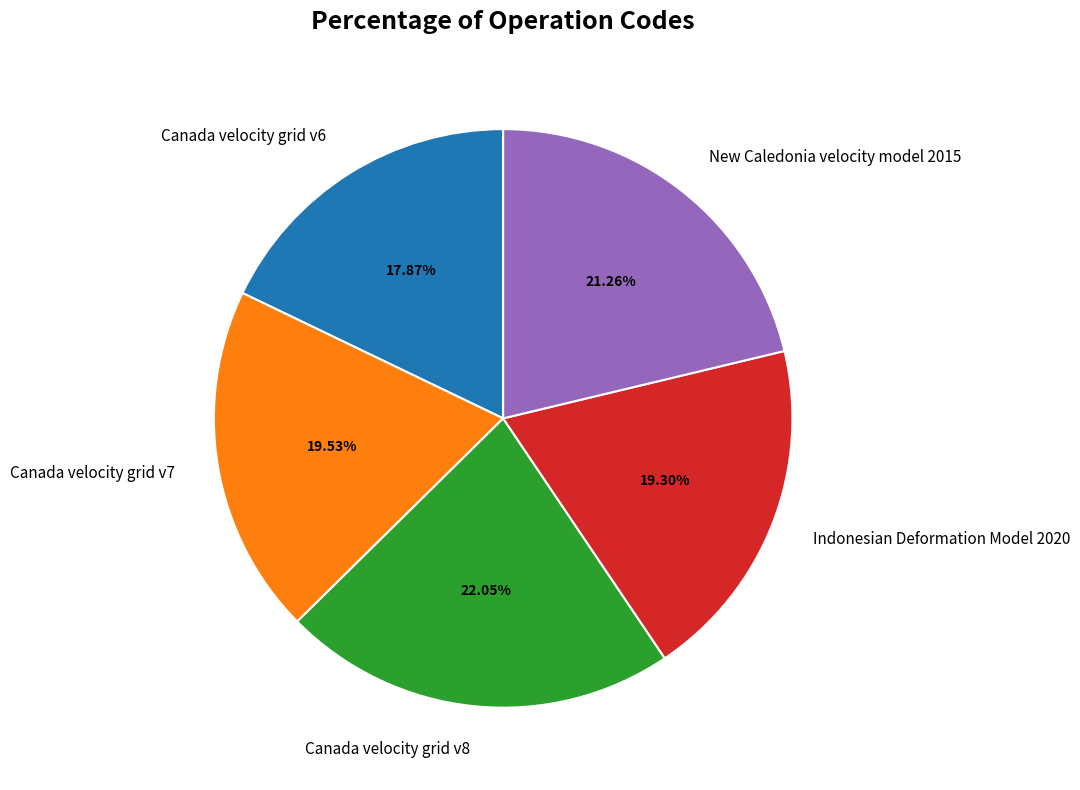

How many slices are in this pie chart?

5